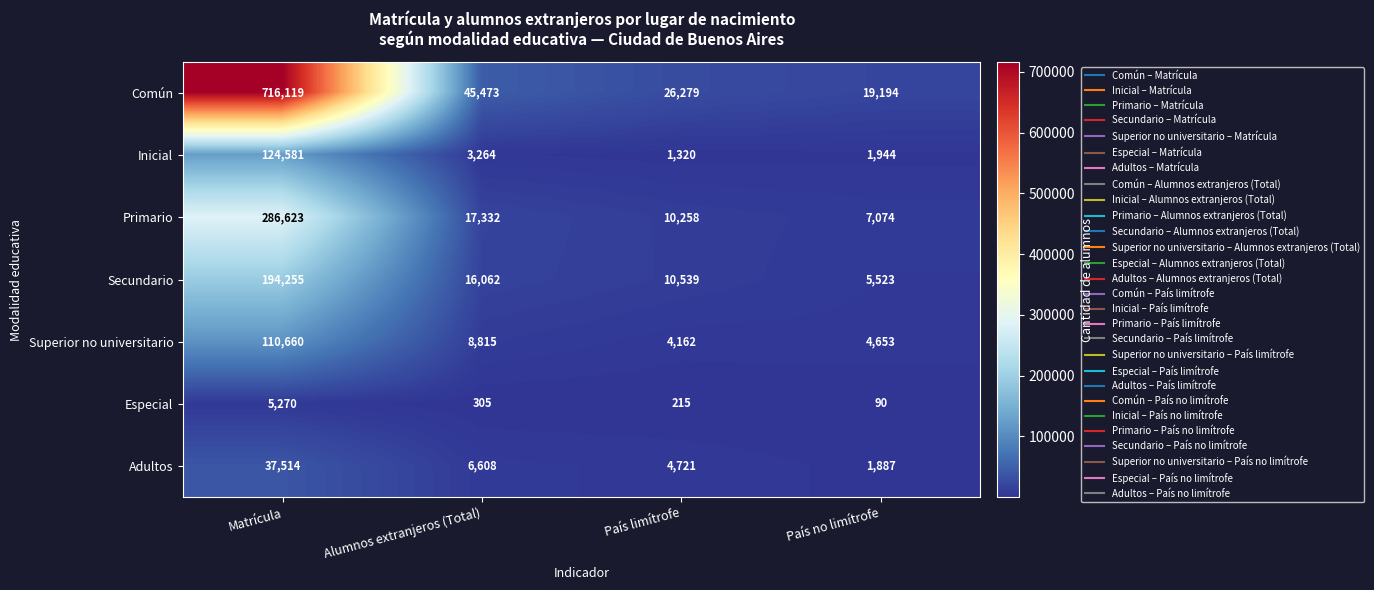

List the labels in order of Adultos value, largest first.

Matrícula, Alumnos extranjeros (Total), País limítrofe, País no limítrofe